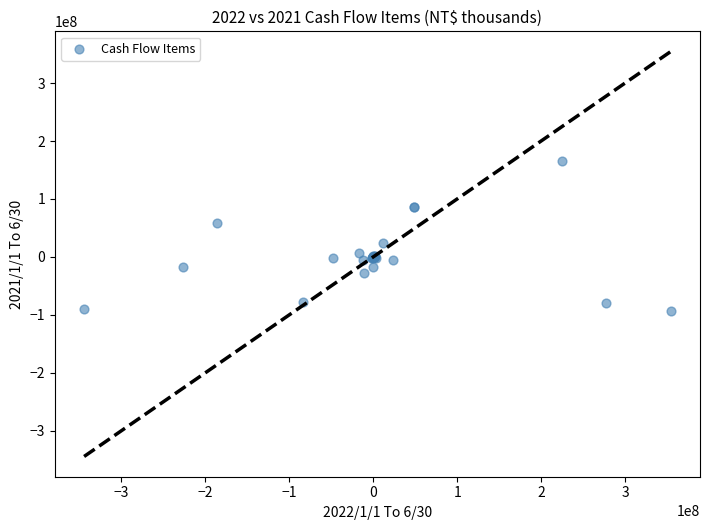

What Y value in the scatter plot is closest to 35615232?

24080022